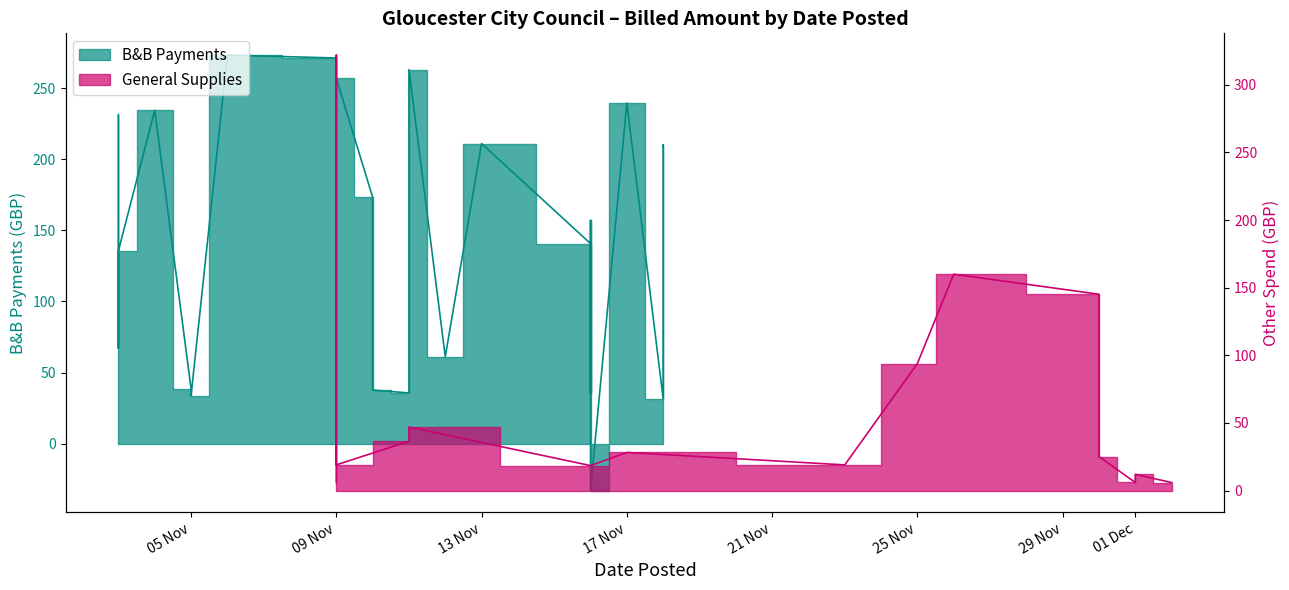

The value at 09 Nov is 187.8. True or false?

False